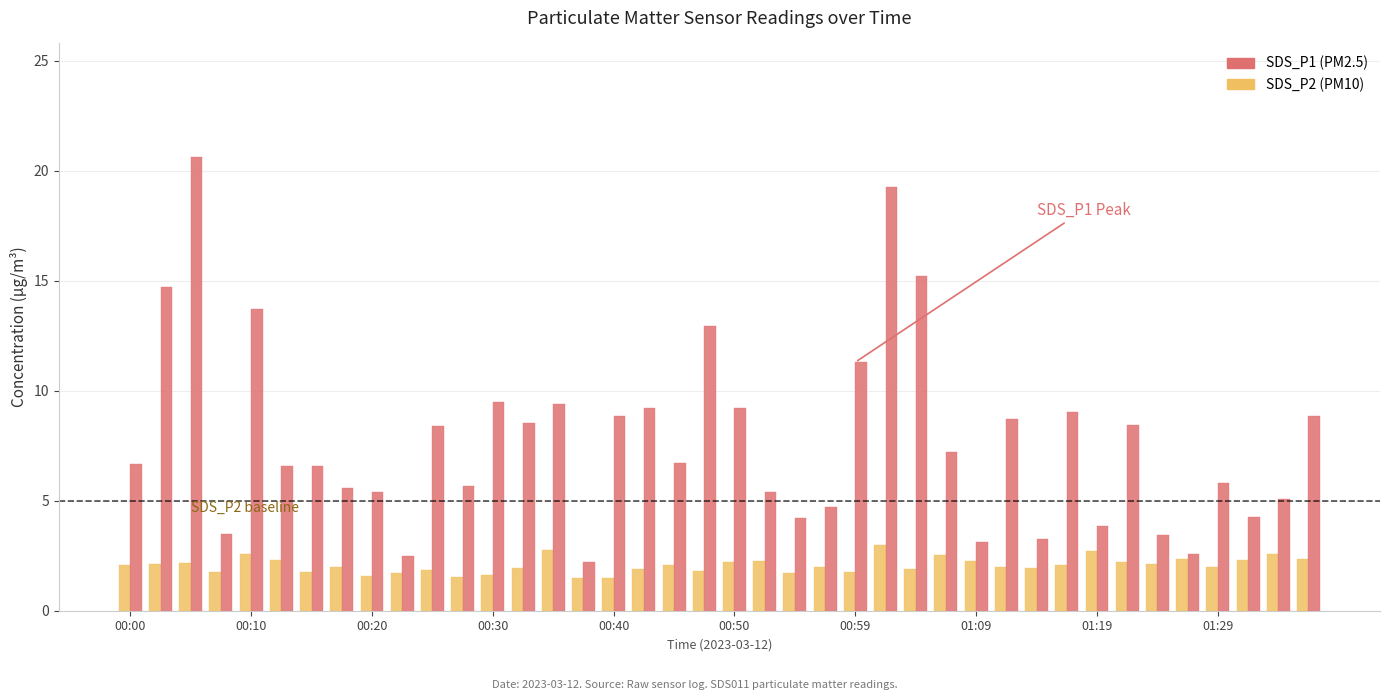

What is the minimum value shown in the chart?

1.5